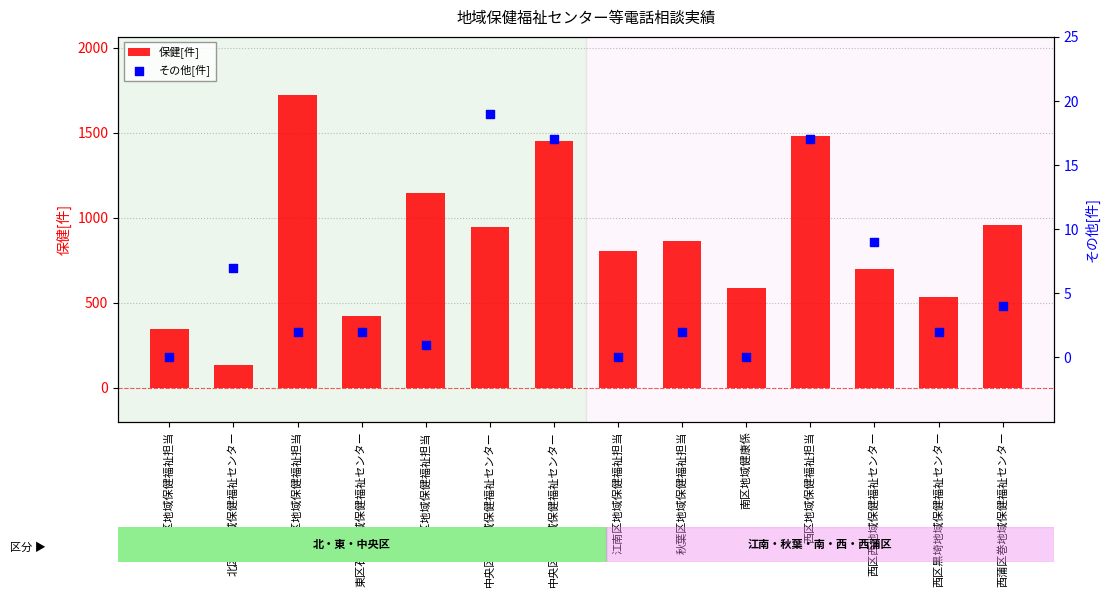

Which series has the largest total across all categories?

保健[件]